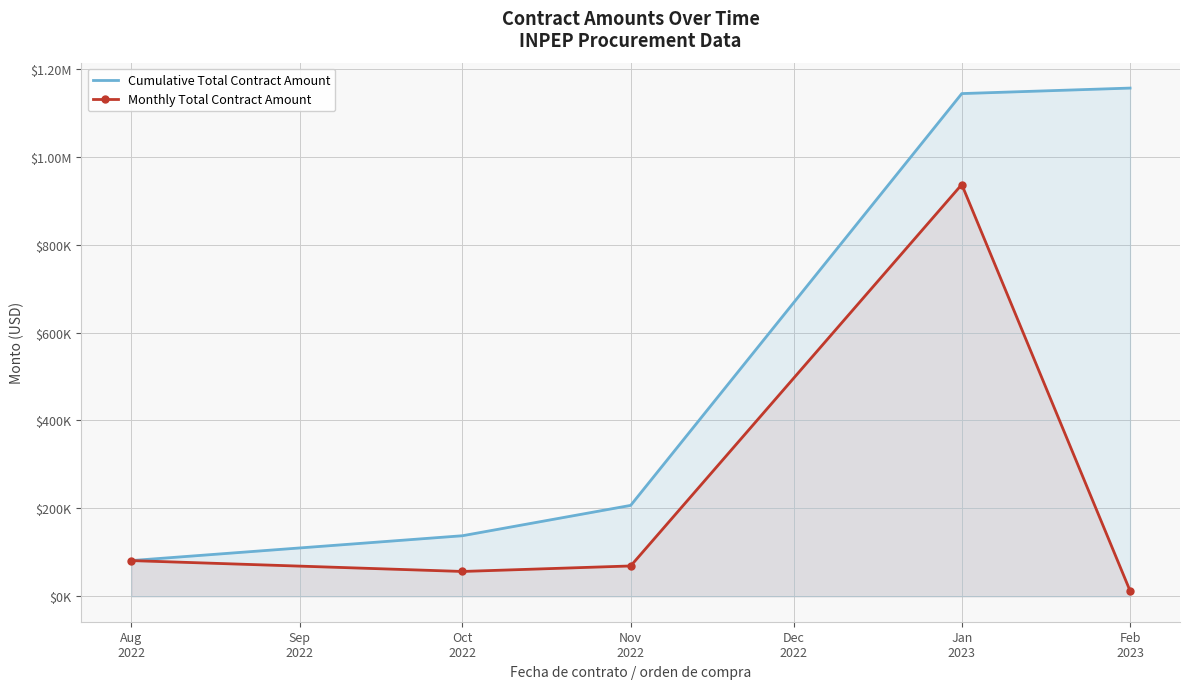

List the series in order of their overall mean, highest first.

Cumulative Total Contract Amount, Monthly Total Contract Amount